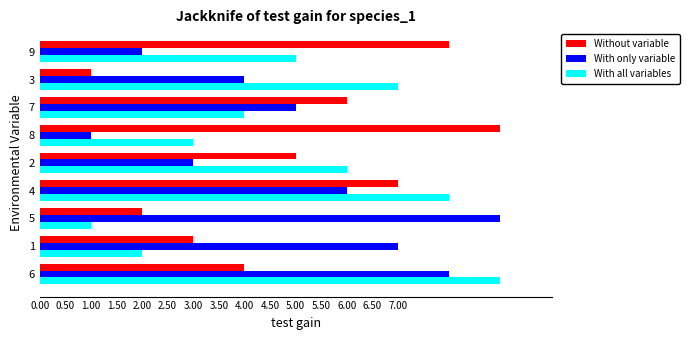

Is the value of With only variable at 2 greater than the value of Without variable at 6?

No